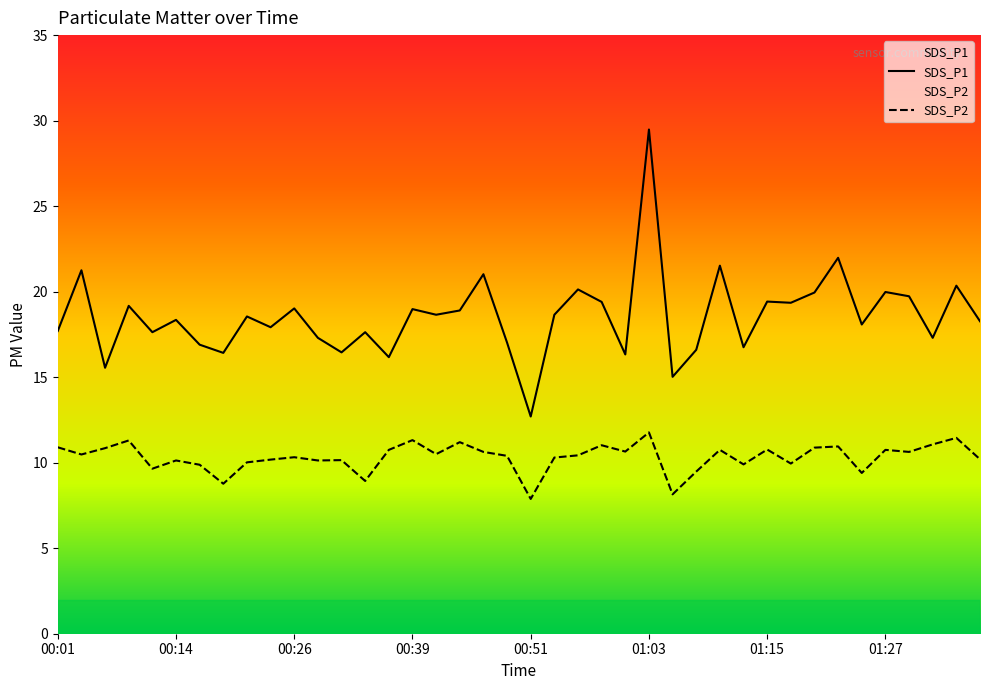

Which series has the largest total across all categories?

SDS_P1